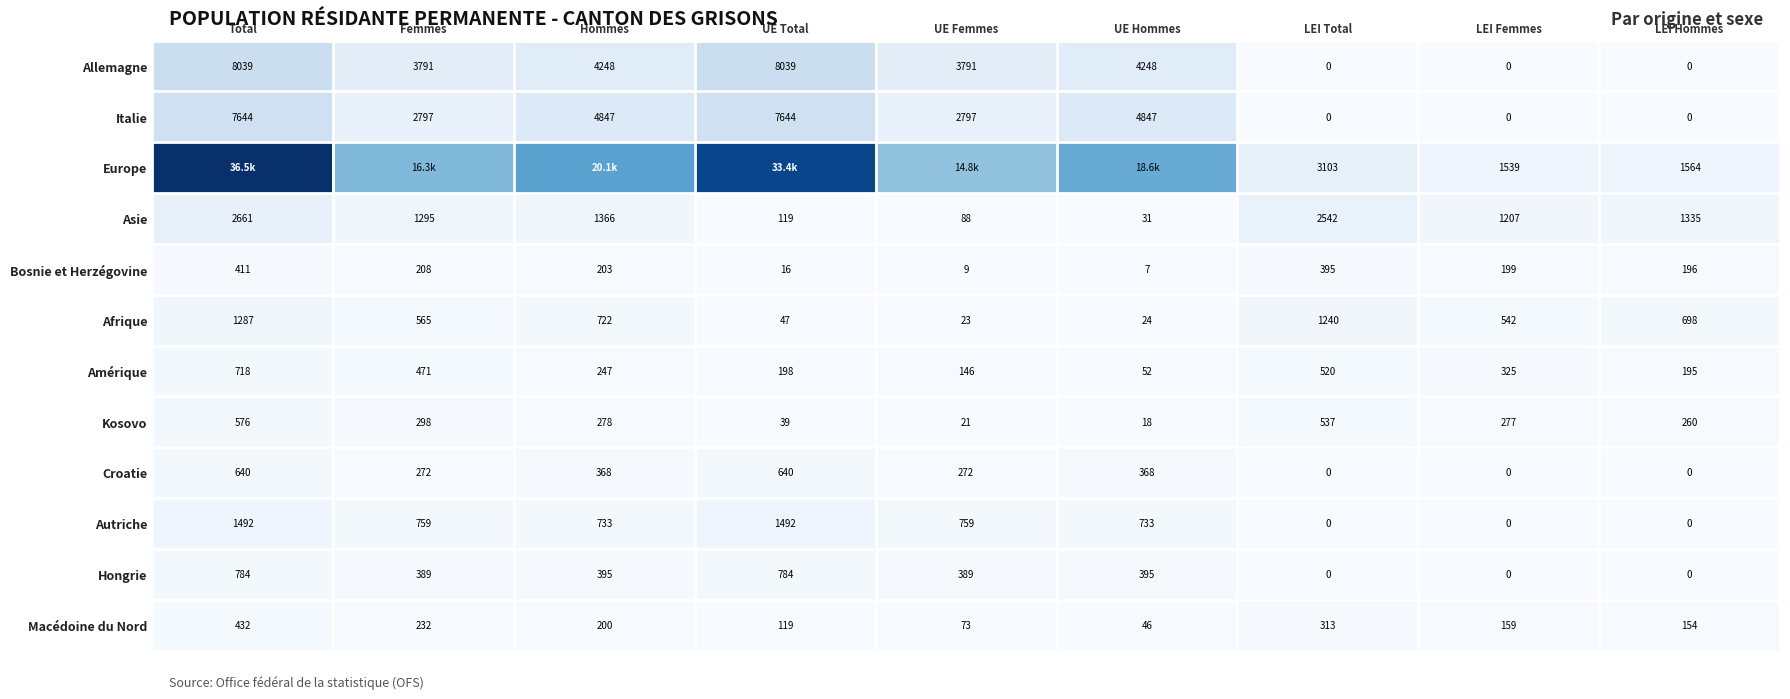

What is the spread (max minus min) of values at Femmes?

16126